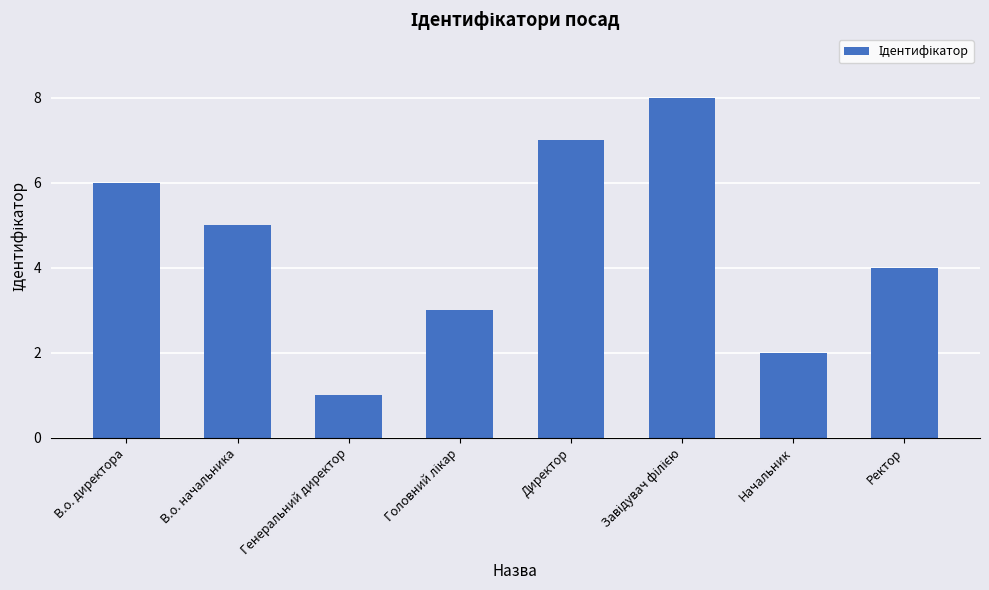

What is the label of the 3rd bar from the left?

Генеральний директор